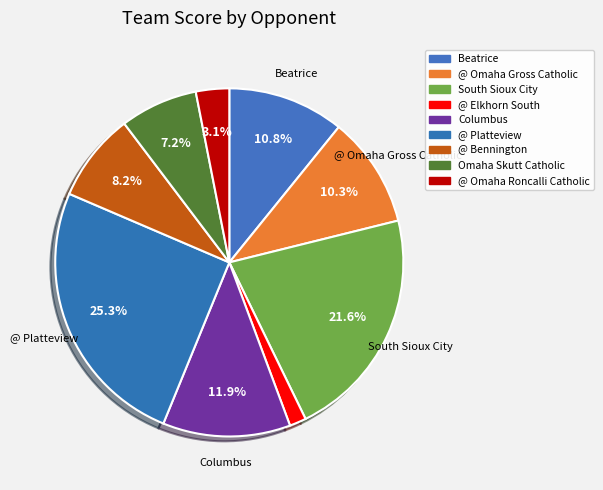

Count the number of slices in the pie.

9